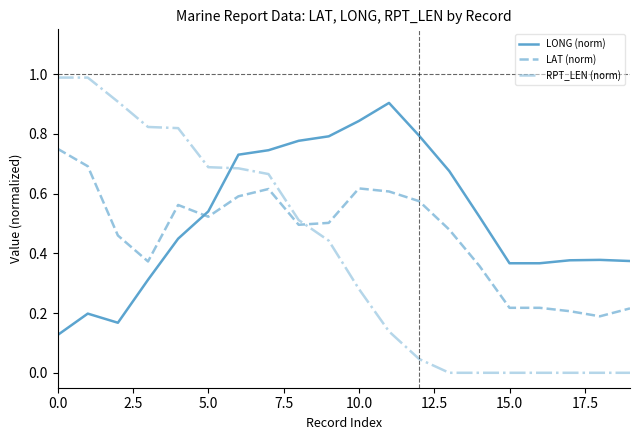

Rank the series by their average value, from highest to lowest.

LONG (norm), LAT (norm), RPT_LEN (norm)